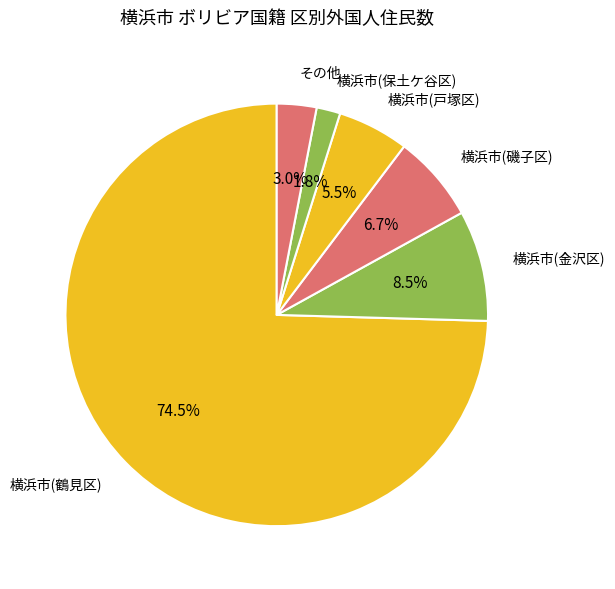

What portion of the pie excludes 横浜市(鶴見区)?

25.5%